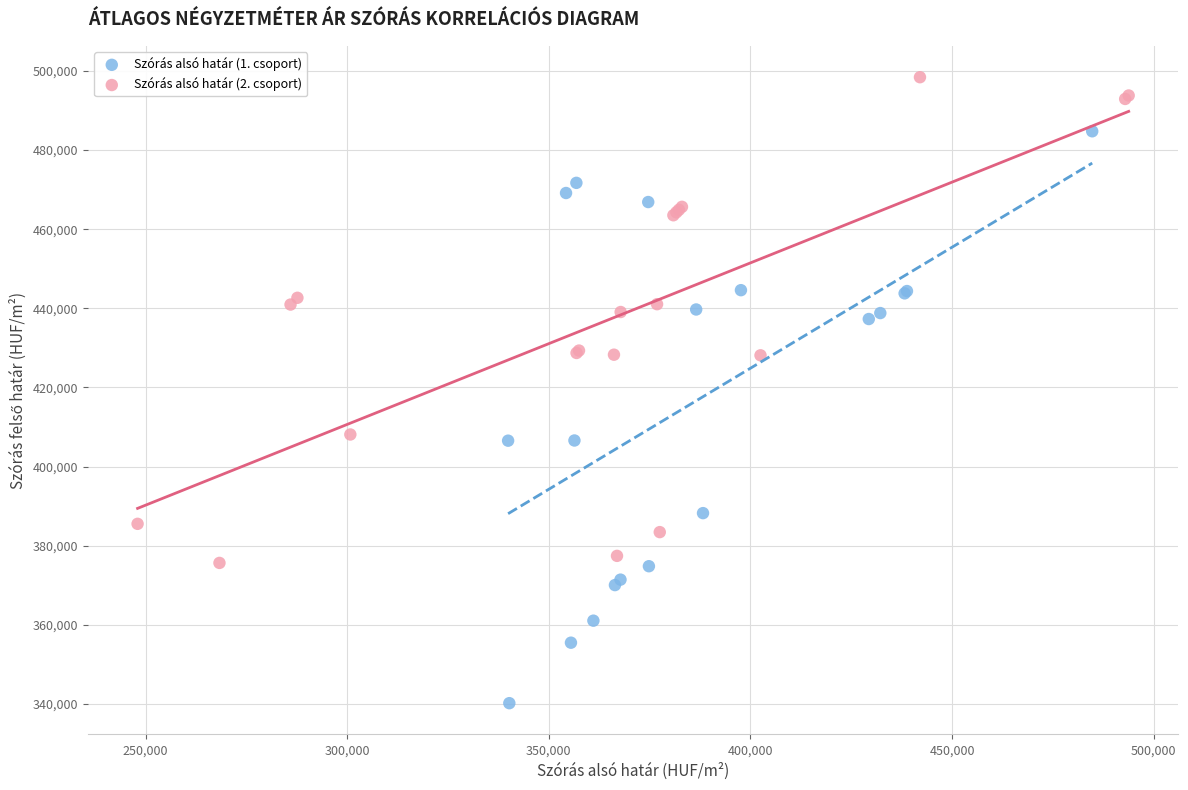

Which series has the widest spread of Y values?

Szórás alsó határ (1. csoport)